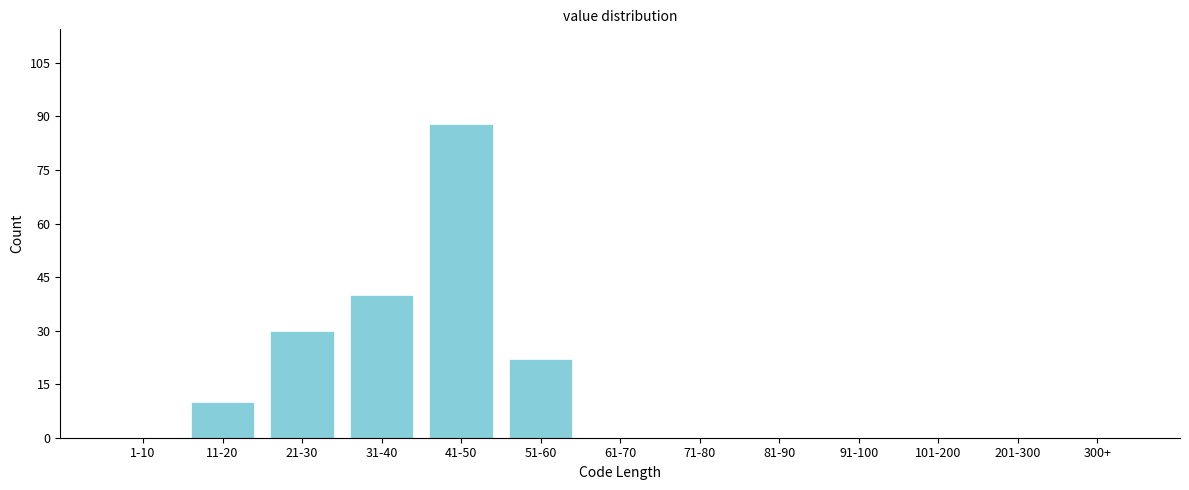

Reading left to right, transcribe all the data shown in this chart.

1-10=0	11-20=10	21-30=30	31-40=40	41-50=88	51-60=22	61-70=0	71-80=0	81-90=0	91-100=0	101-200=0	201-300=0	300+=0